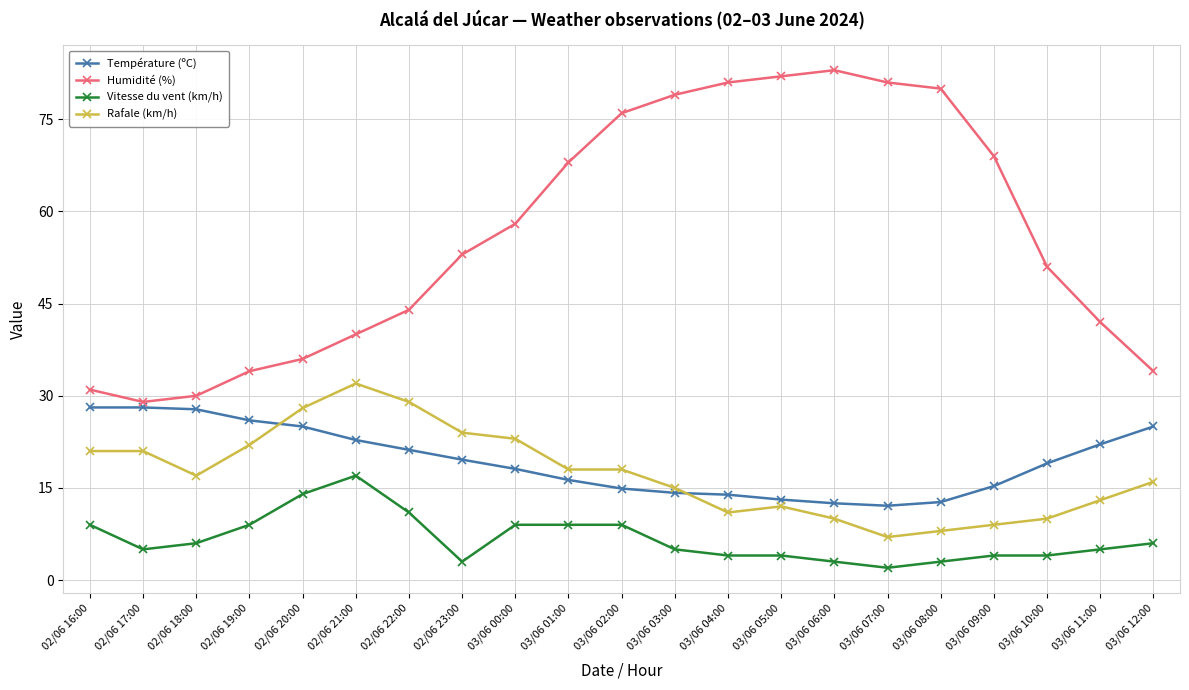

True or false: Vitesse du vent (km/h) and Température (ºC) cross at least once.

False